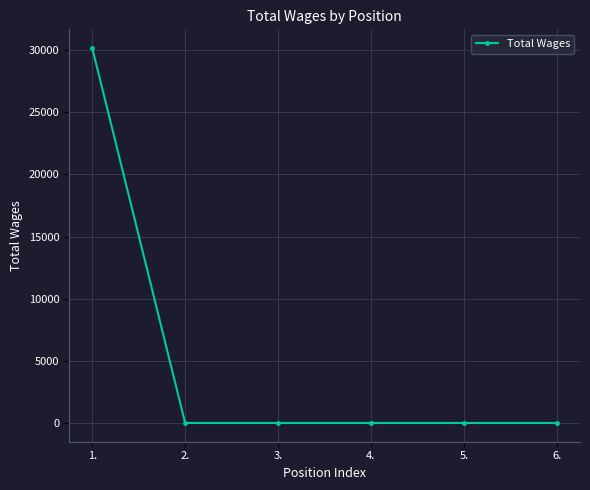

What is the greatest value displayed?

30169